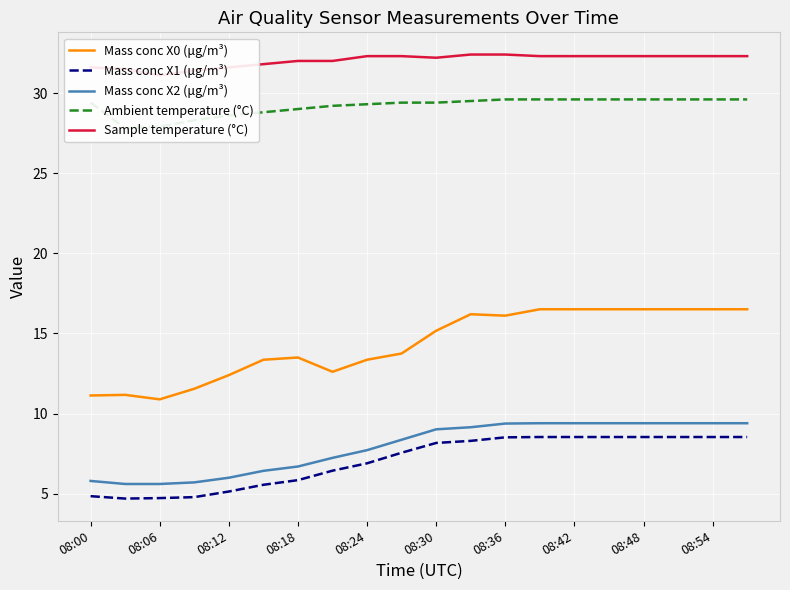

What is the difference between the Sample temperature (°C) values at 08:00 and 11?

0.8